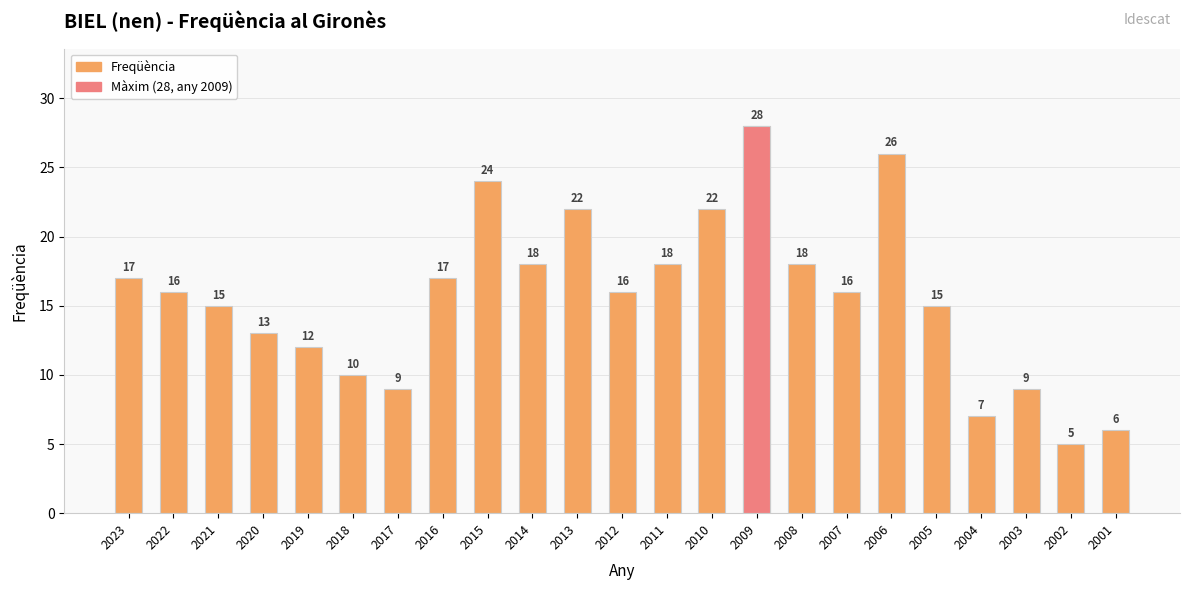

What is the greatest value displayed?

28